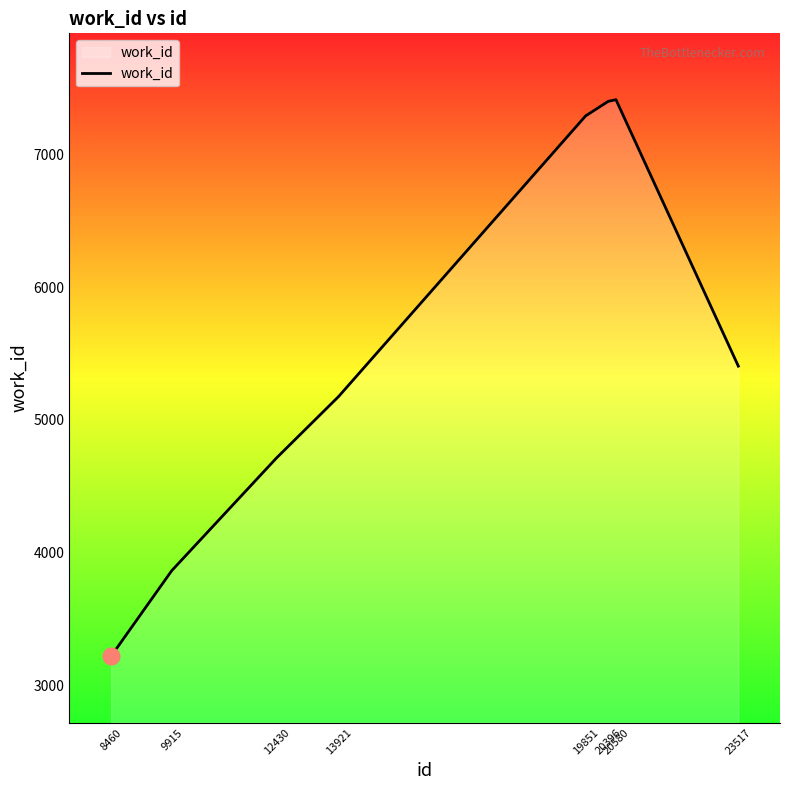

What is the sum of all values?

44472